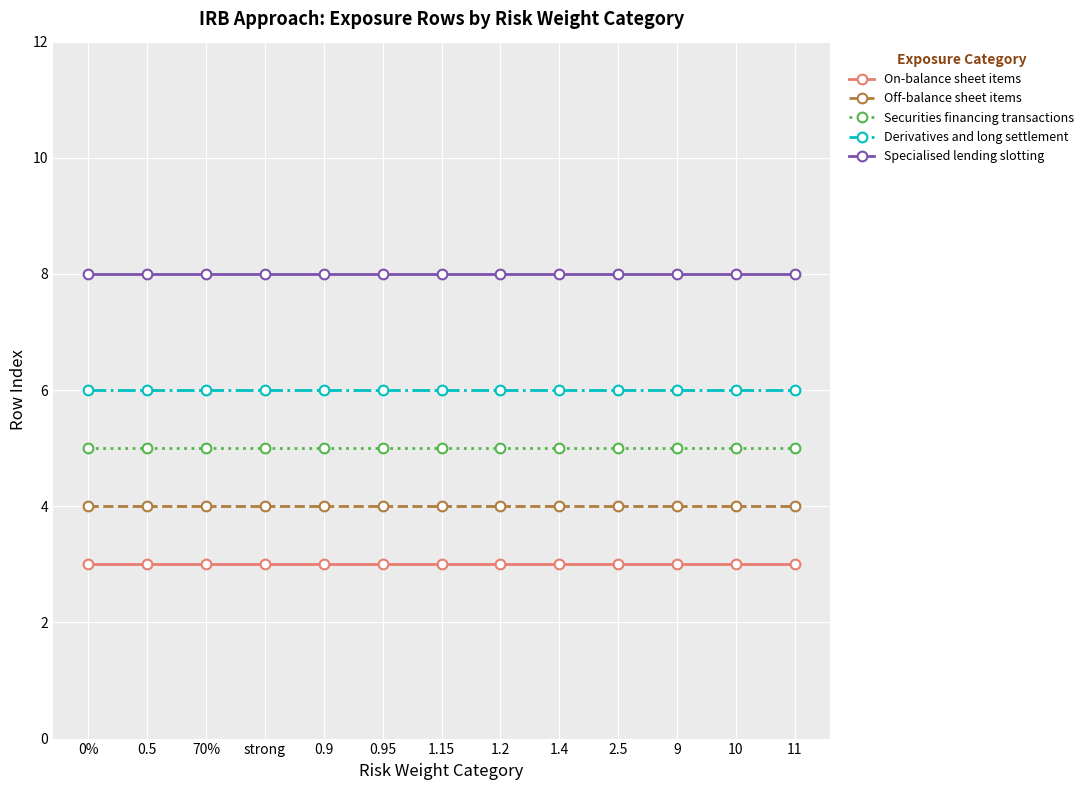

At 1.2, list the series in order from smallest to largest.

On-balance sheet items, Off-balance sheet items, Securities financing transactions, Derivatives and long settlement, Specialised lending slotting